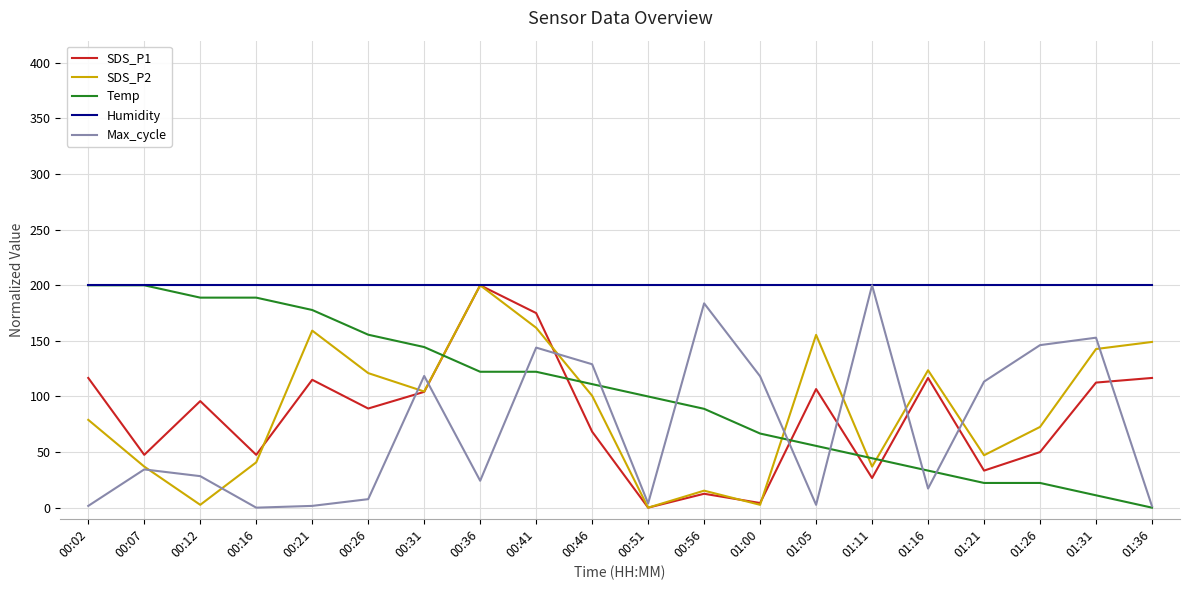

Which series ends up on top after the final intersection of SDS_P1 and Temp?

SDS_P1